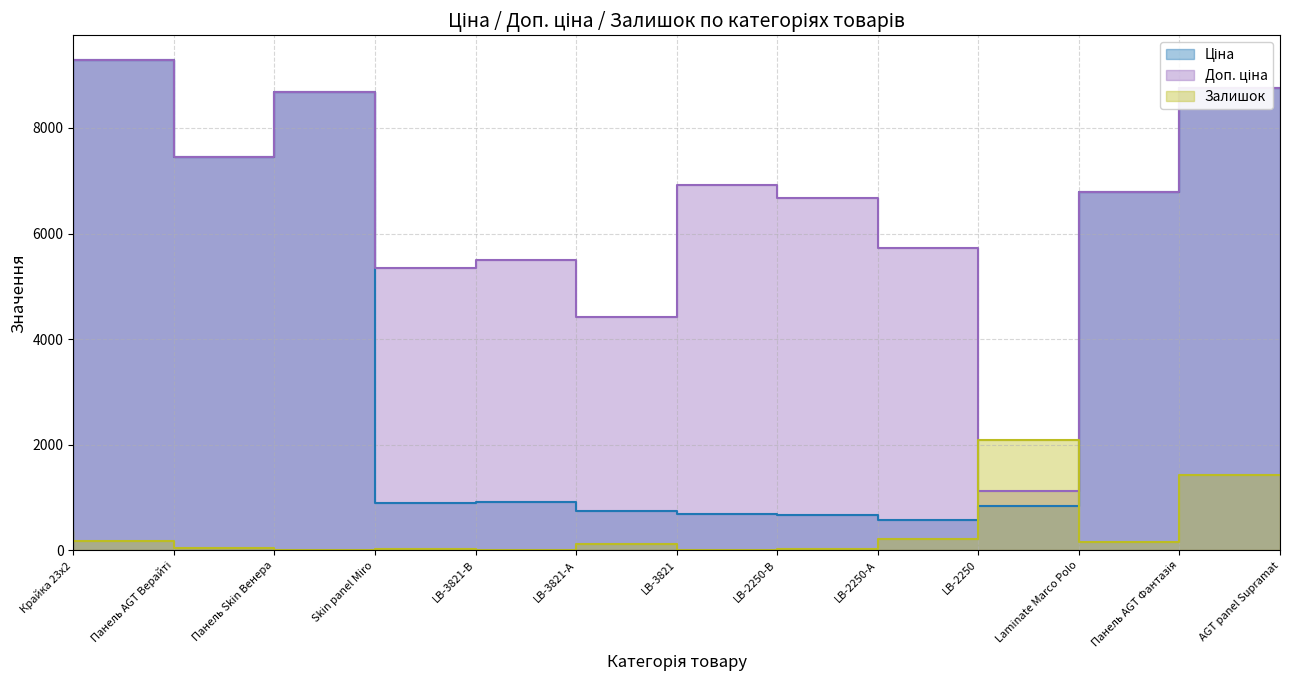

What is the difference between the maximum and second lowest values in the Ціна series?

8717.8